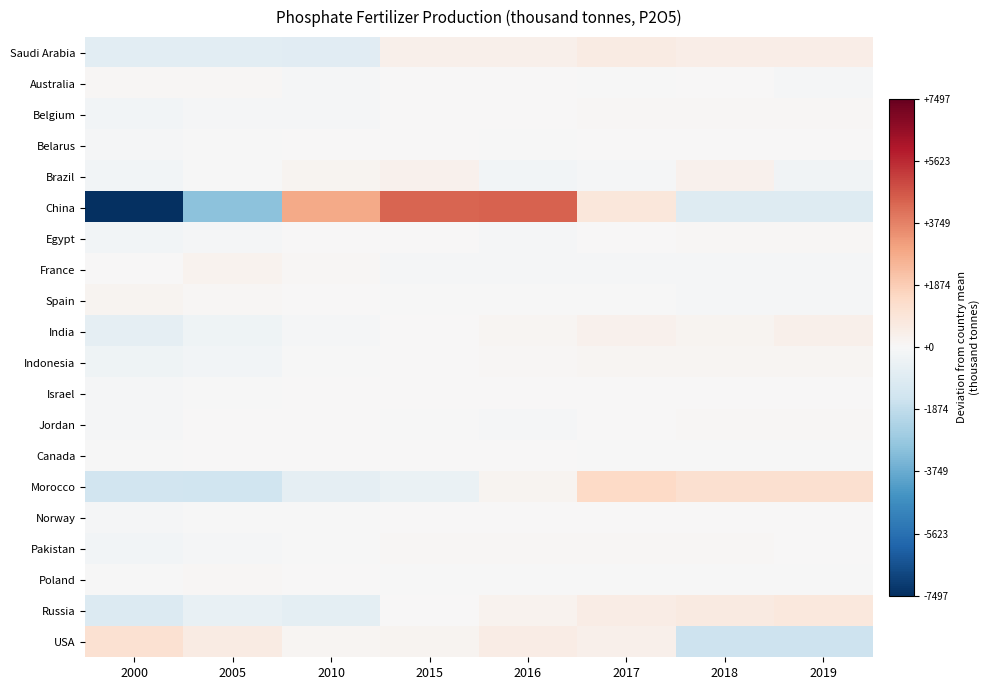

At which category is the sum across all series the highest?

2016